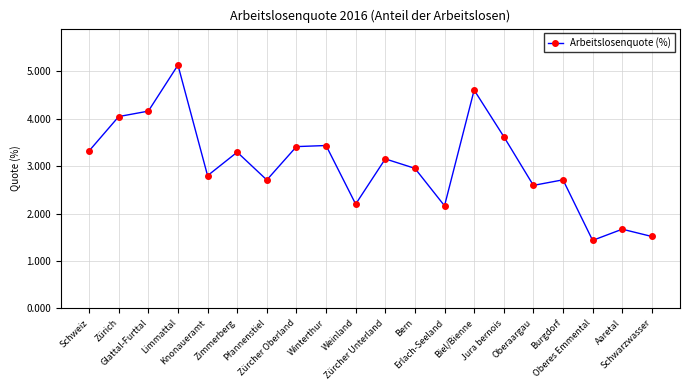

What is the value of the 9th point from the left?

3.4